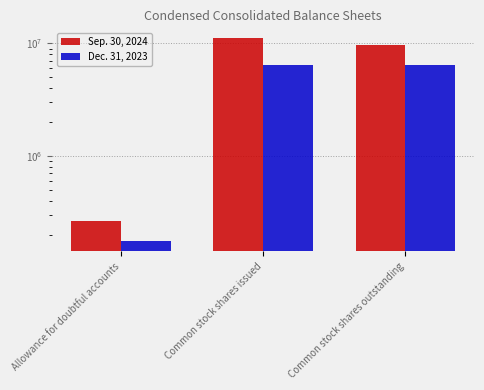

At which category is the sum across all series the highest?

Common stock shares issued